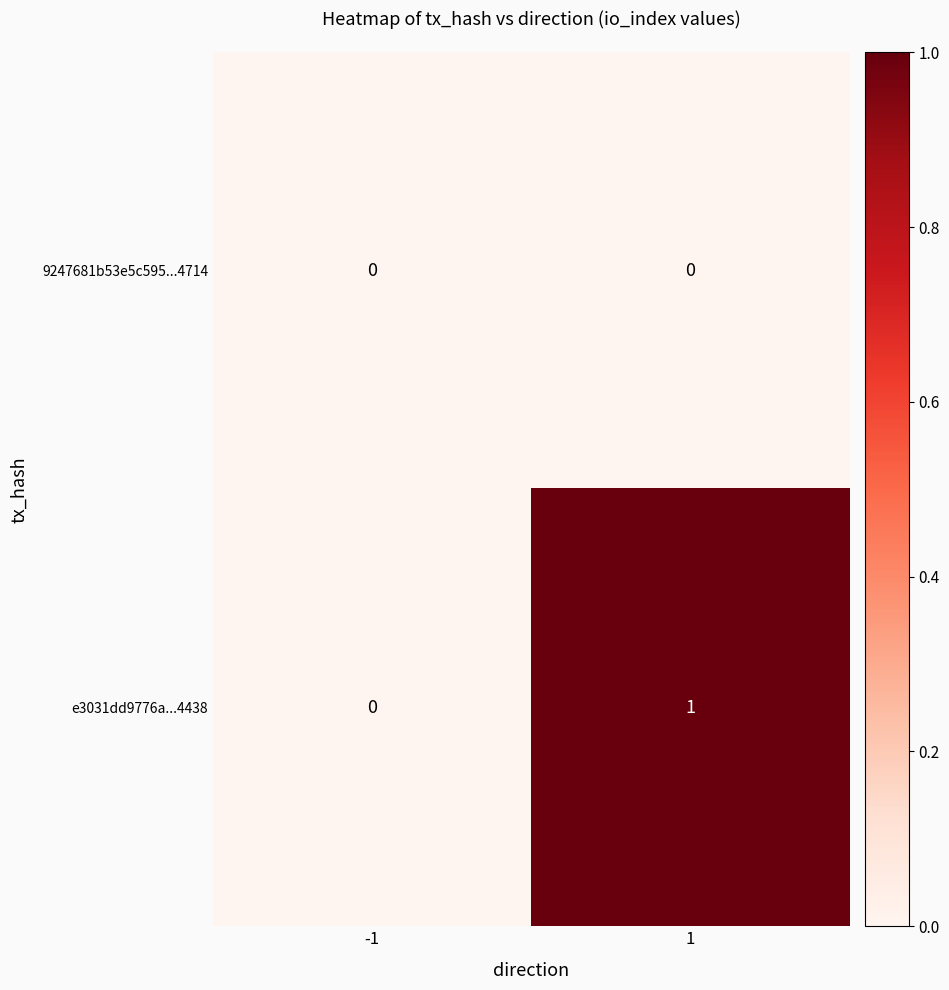

Which series has the largest range (max minus min)?

e3031dd9776a...4438